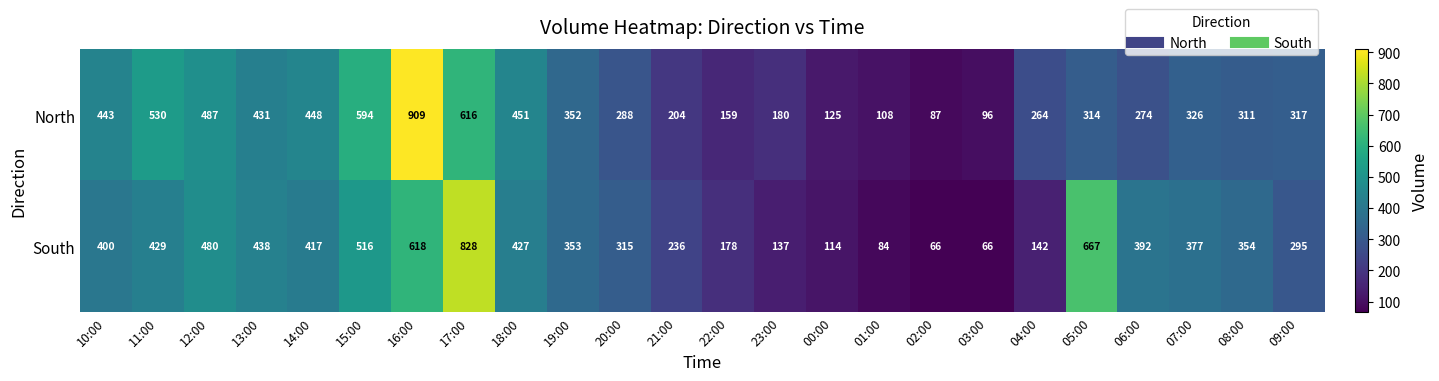

What is the total value across all series at 02:00?

153